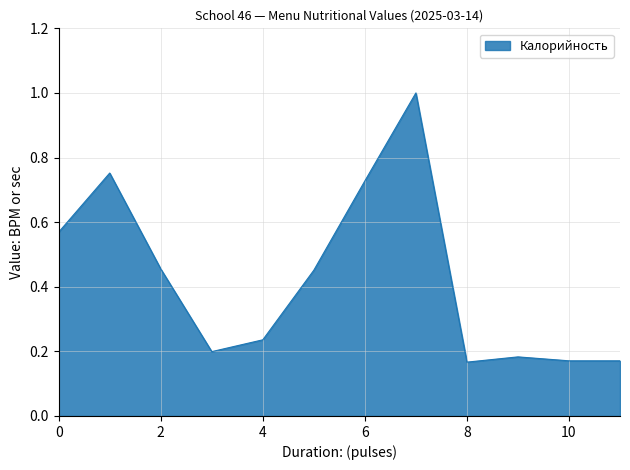

What is the greatest value displayed?

1.0